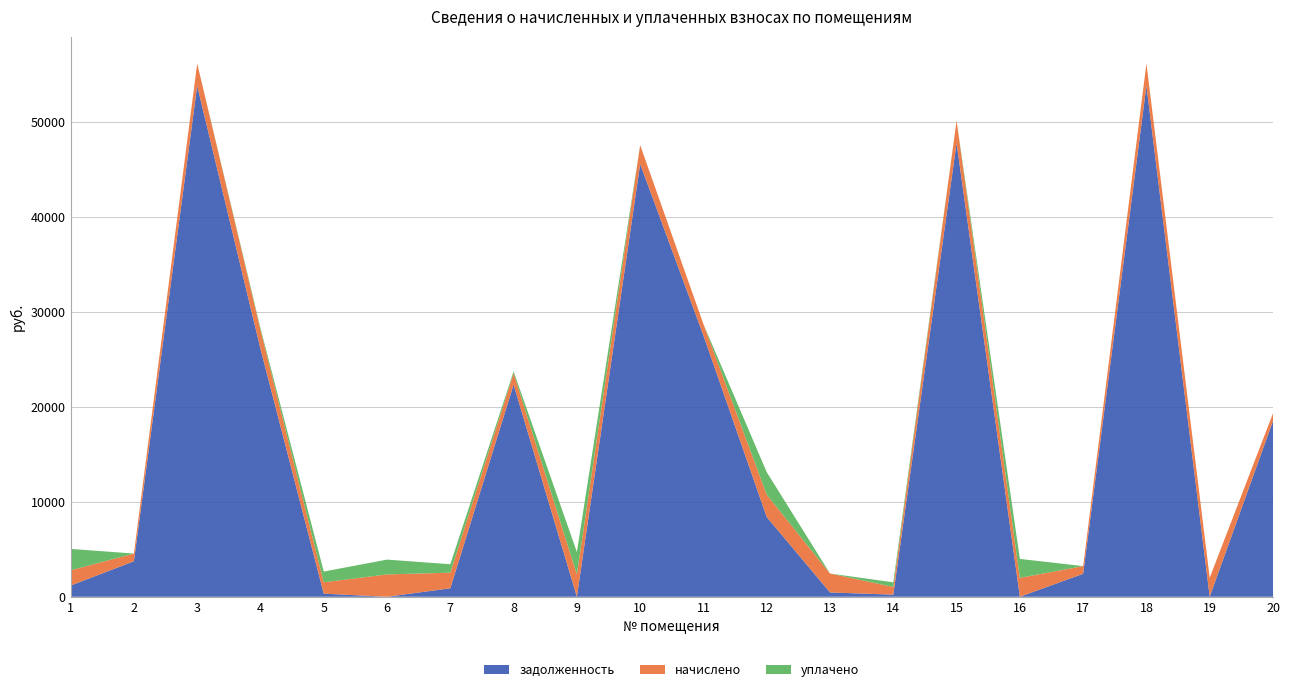

Reading left to right, what are all the values shown in this chart?

задолженность: 1178.0	3734.9	53790.2	26103.4	325.6	0.0	890.5	22327.8	0.0	45557.0	27499.0	8394.5	453.2	219.7	47755.5	0.0	2416.7	53790.2	8.3	18502.2
начислено: 1608.0	811.2	2352.0	1992.0	1202.4	2352.0	1644.0	1202.4	2352.0	1992.0	1202.4	2352.0	1992.0	811.2	2352.0	1992.0	811.2	2352.0	1992.0	811.2
уплачено: 2251.1	0.0	0.0	190.0	1127.2	1557.0	890.0	200.0	2352.0	0.0	0.0	2369.0	0.0	490.1	0.0	1991.0	0.0	0.0	0.0	0.0